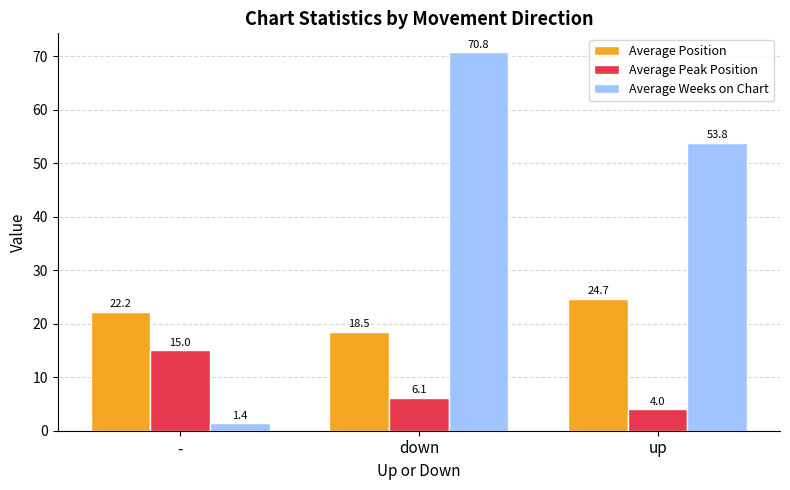

Which series changed the most between - and down?

Average Weeks on Chart